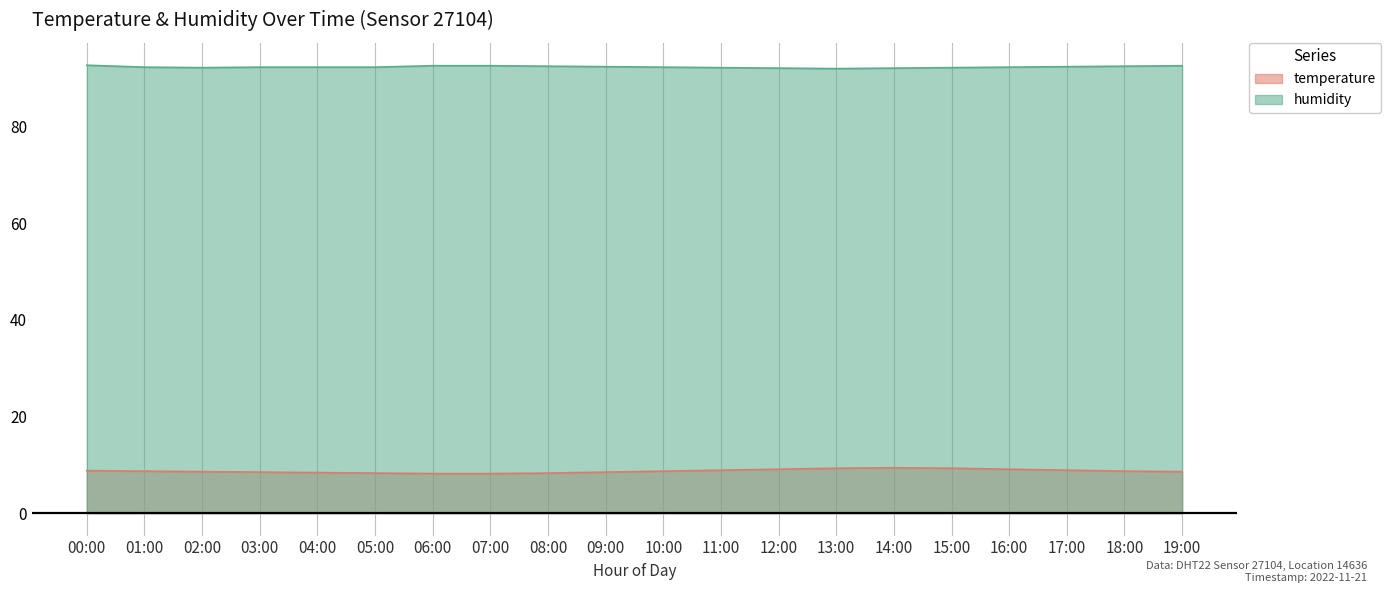

Reading left to right, extract all data points from this chart.

temperature: 8.8	8.7	8.6	8.5	8.4	8.3	8.2	8.2	8.3	8.5	8.7	8.9	9.1	9.3	9.4	9.3	9.1	8.9	8.7	8.6
humidity: 92.7	92.3	92.2	92.3	92.3	92.3	92.6	92.6	92.5	92.4	92.3	92.2	92.1	92.0	92.1	92.2	92.3	92.4	92.5	92.6